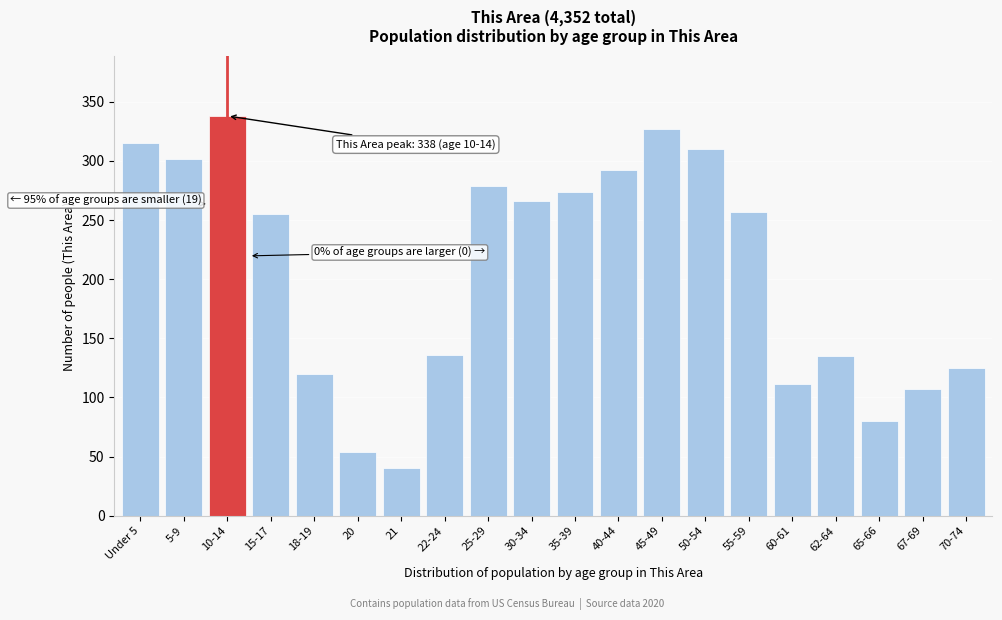

What is the change in value from 25-29 to 45-49?

+48